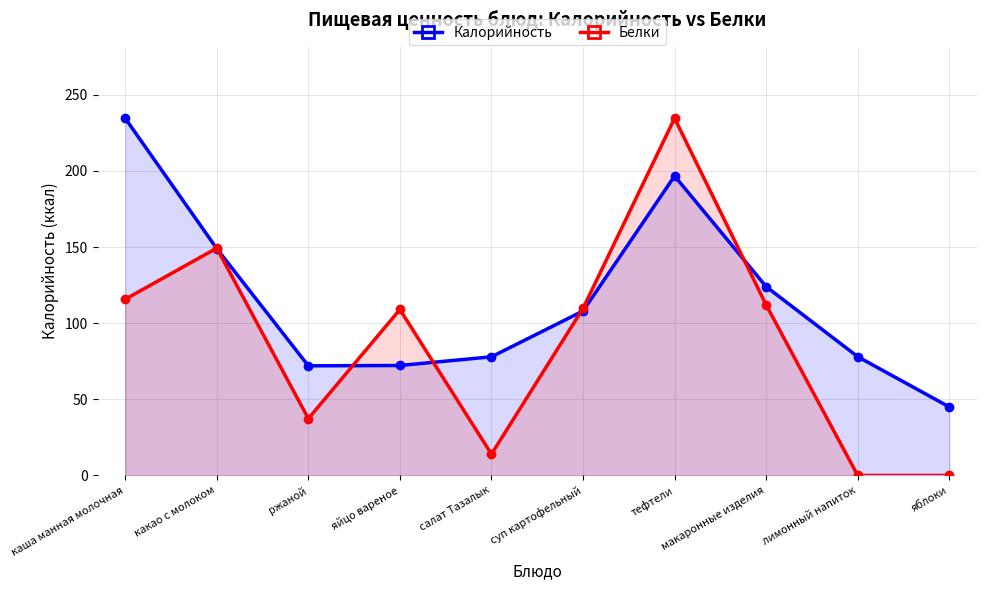

Reading right to left, transcribe all the data shown in this chart.

Калорийность: 45.0	78.0	124.0	196.7	108.0	77.9	72.2	72.0	149.0	234.6
Белки: 0.0	0.0	112.0	234.6	109.7	14.0	109.0	37.3	149.3	115.7